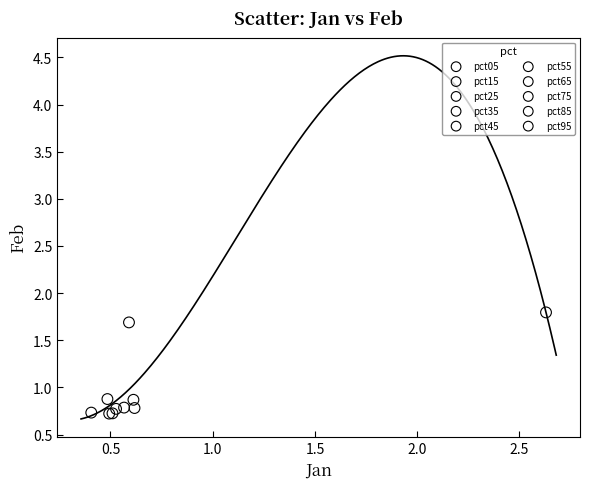

Which series contains the highest Y value?

pct05